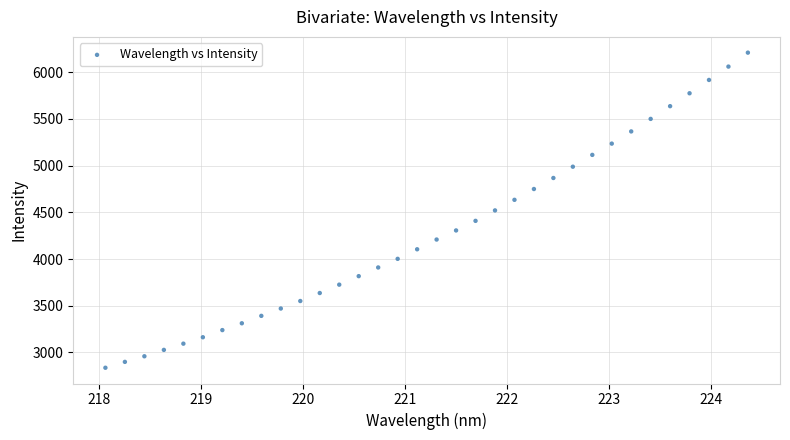

What is the range of Y values (max minus min)?

3374.5